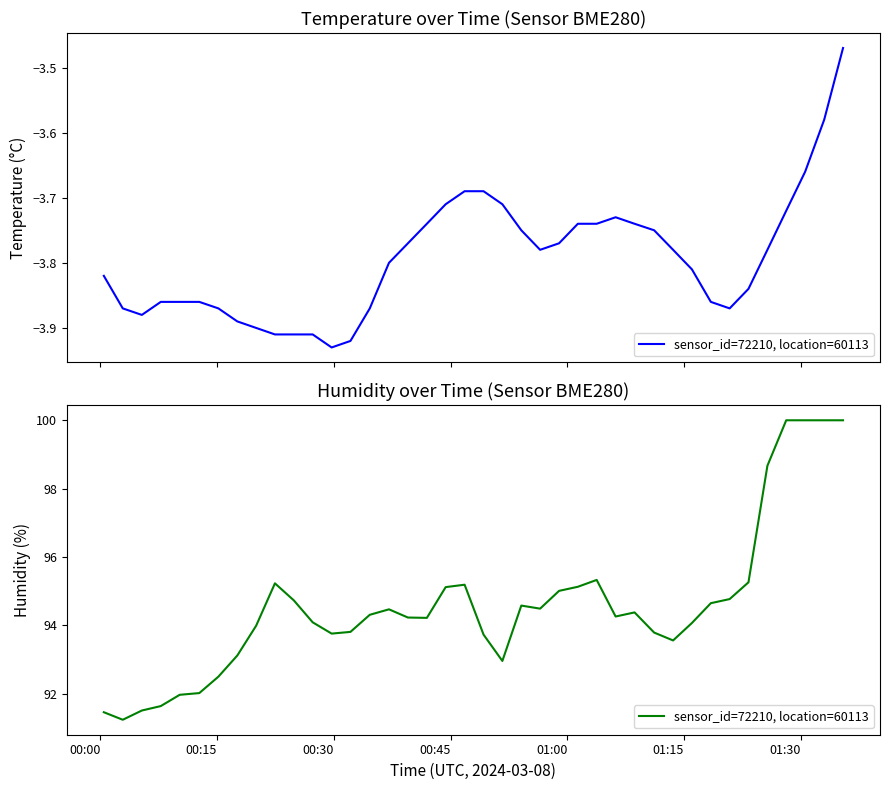

Reading left to right, what are all the values shown in this chart?

91.5	91.2	91.5	91.6	92.0	92.0	92.5	93.1	94.0	95.2	94.7	94.1	93.8	93.8	94.3	94.5	94.2	94.2	95.1	95.2	93.7	93.0	94.6	94.5	95.0	95.1	95.3	94.3	94.4	93.8	93.6	94.1	94.7	94.8	95.3	98.7	100.0	100.0	100.0	100.0